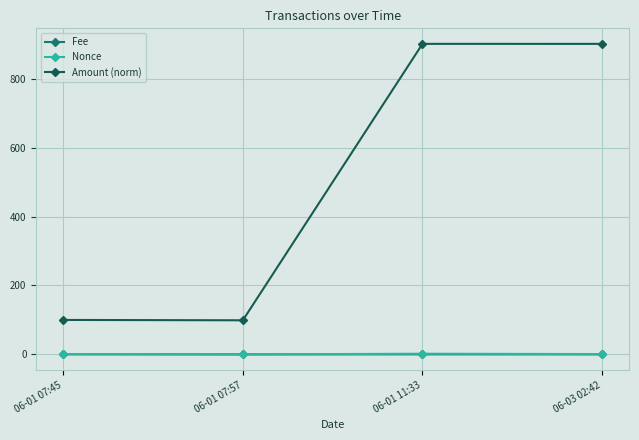

The value of Nonce at 06-03 02:42 is 1.0. True or false?

True